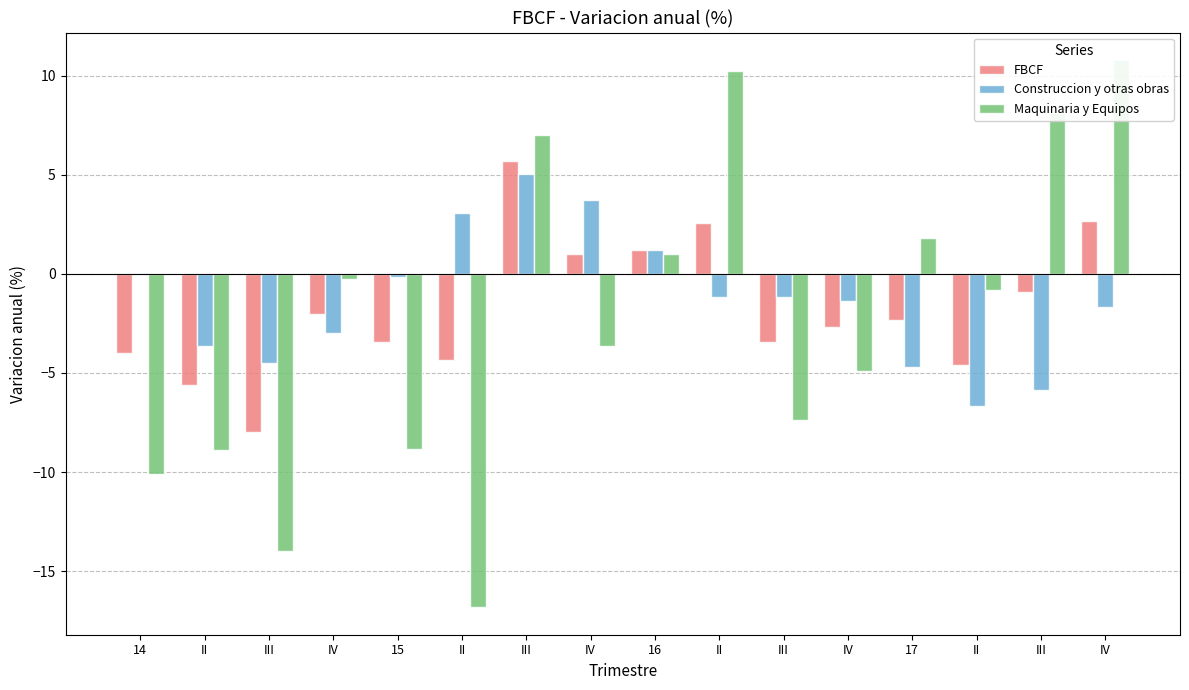

Between IV and II, which is larger?

IV